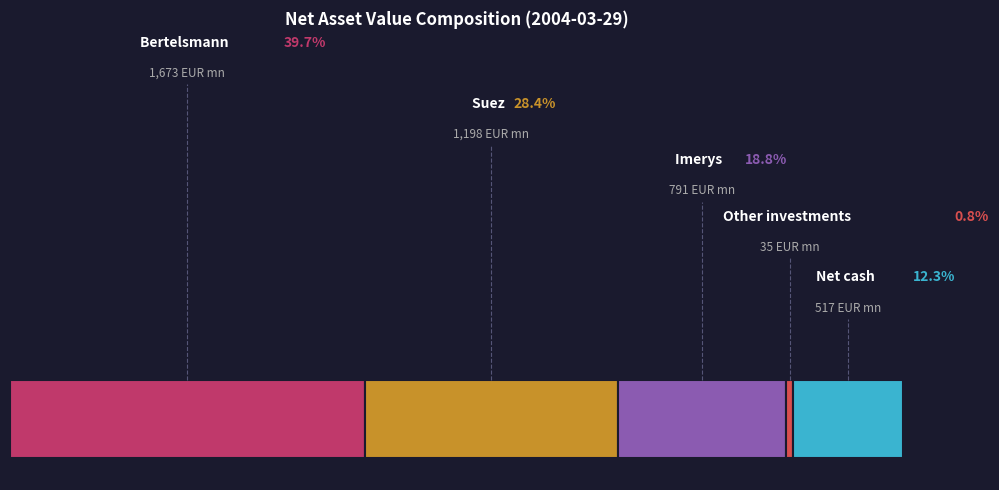

Does Bertelsmann account for over 50% of the chart?

No